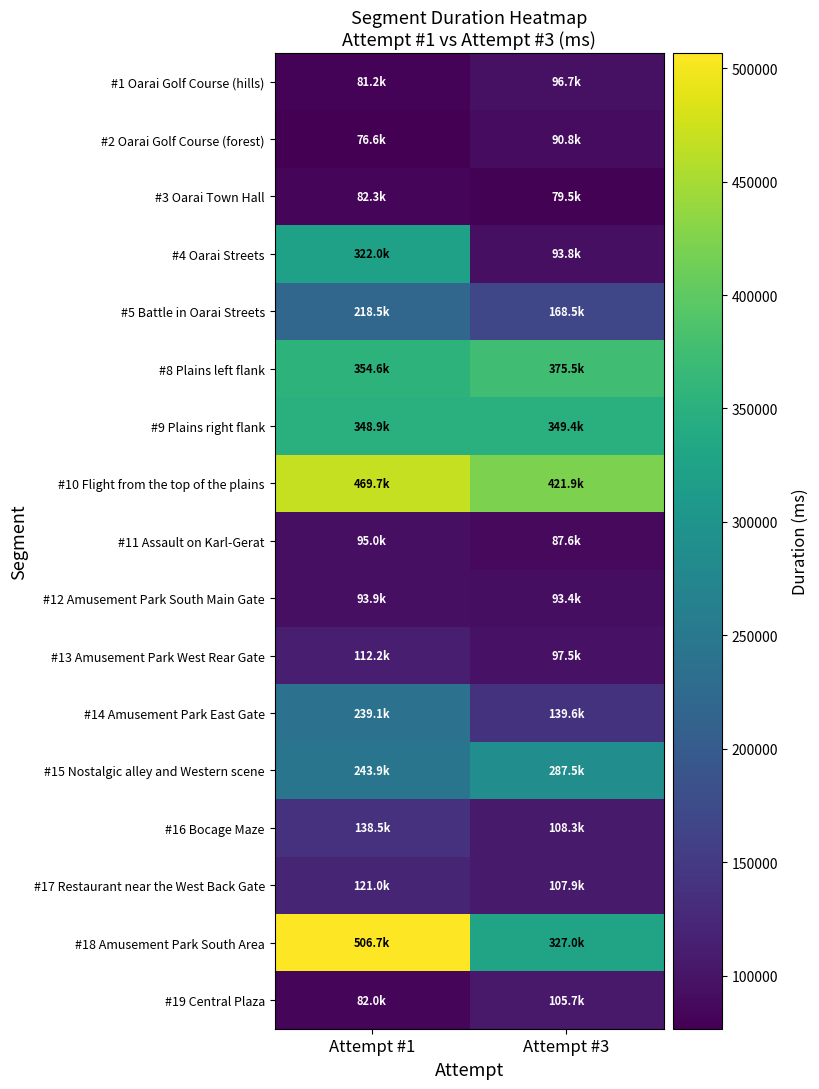

Reading right to left, extract all data points from this chart.

#1 Oarai Golf Course (hills): Attempt #3=96701	Attempt #1=81188
#2 Oarai Golf Course (forest): Attempt #3=90814	Attempt #1=76556
#3 Oarai Town Hall: Attempt #3=79483	Attempt #1=82347
#4 Oarai Streets: Attempt #3=93830	Attempt #1=322027
#5 Battle in Oarai Streets: Attempt #3=168490	Attempt #1=218478
#8 Plains left flank: Attempt #3=375527	Attempt #1=354639
#9 Plains right flank: Attempt #3=349351	Attempt #1=348884
#10 Flight from the top of the plains: Attempt #3=421882	Attempt #1=469738
#11 Assault on Karl-Gerat: Attempt #3=87648	Attempt #1=95014
#12 Amusement Park South Main Gate: Attempt #3=93357	Attempt #1=93877
#13 Amusement Park West Rear Gate: Attempt #3=97502	Attempt #1=112225
#14 Amusement Park East Gate: Attempt #3=139647	Attempt #1=239108
#15 Nostalgic alley and Western scene: Attempt #3=287473	Attempt #1=243900
#16 Bocage Maze: Attempt #3=108333	Attempt #1=138465
#17 Restaurant near the West Back Gate: Attempt #3=107932	Attempt #1=121014
#18 Amusement Park South Area: Attempt #3=327016	Attempt #1=506715
#19 Central Plaza: Attempt #3=105735	Attempt #1=81954